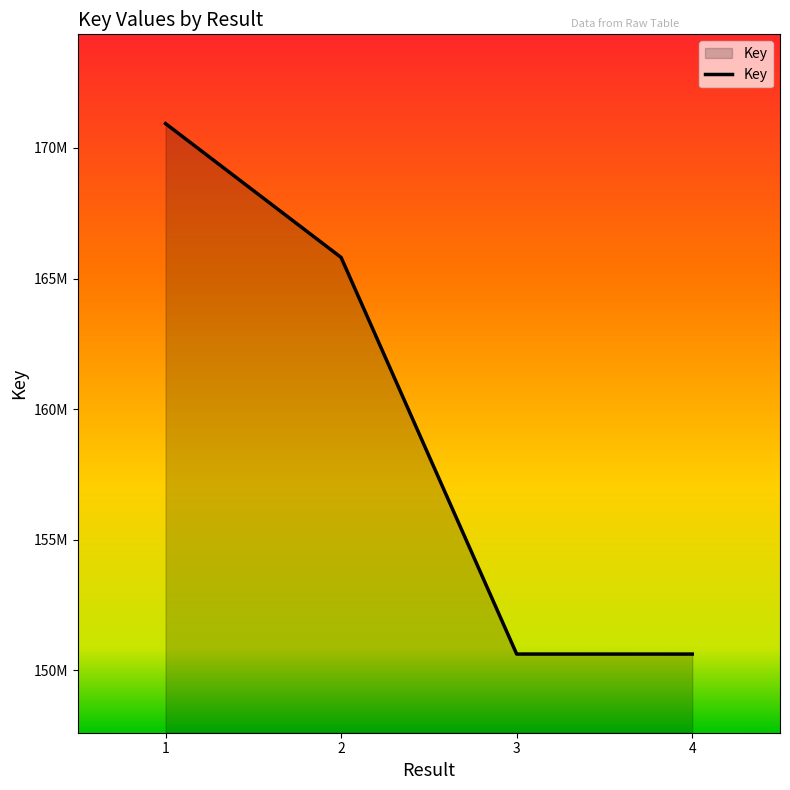

The value at 1 is 87794506. True or false?

False